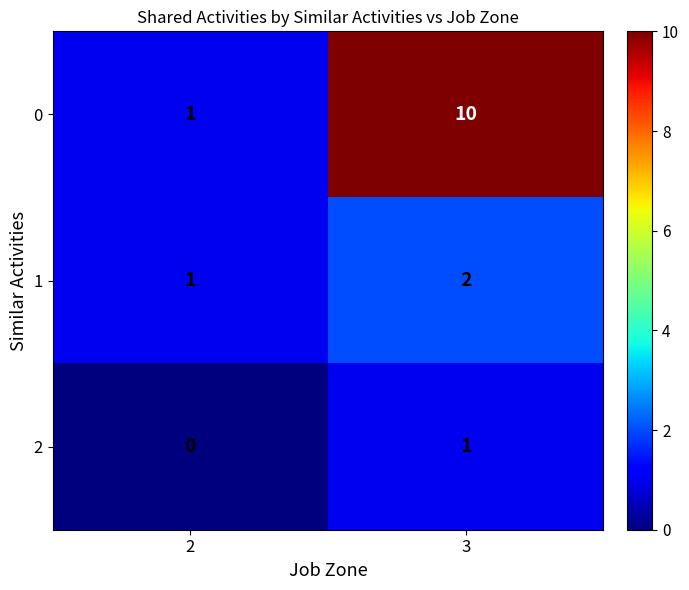

The 2 series shows 2 at 3. True or false?

False